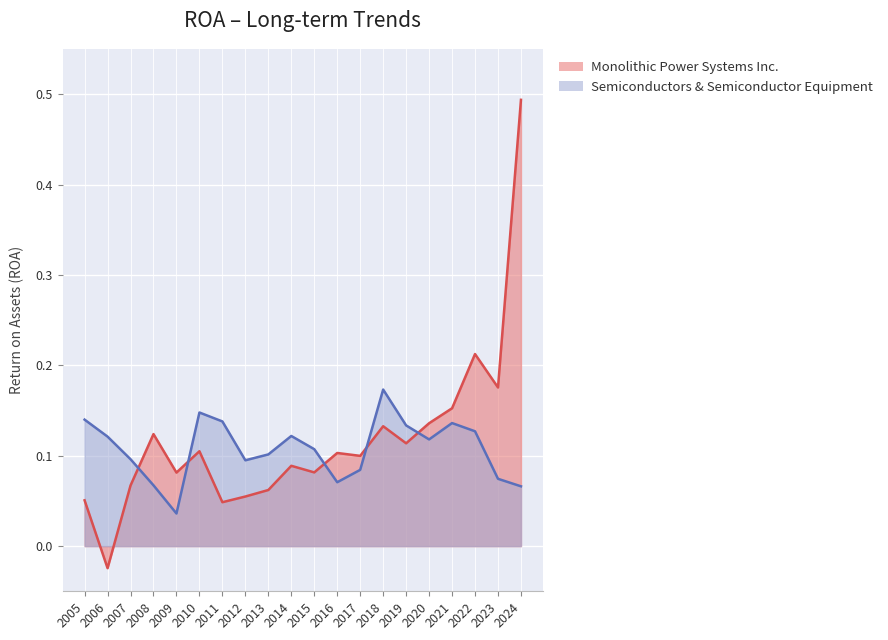

What is the difference between the maximum and minimum values in the Semiconductors & Semiconductor Equipment series?

0.1